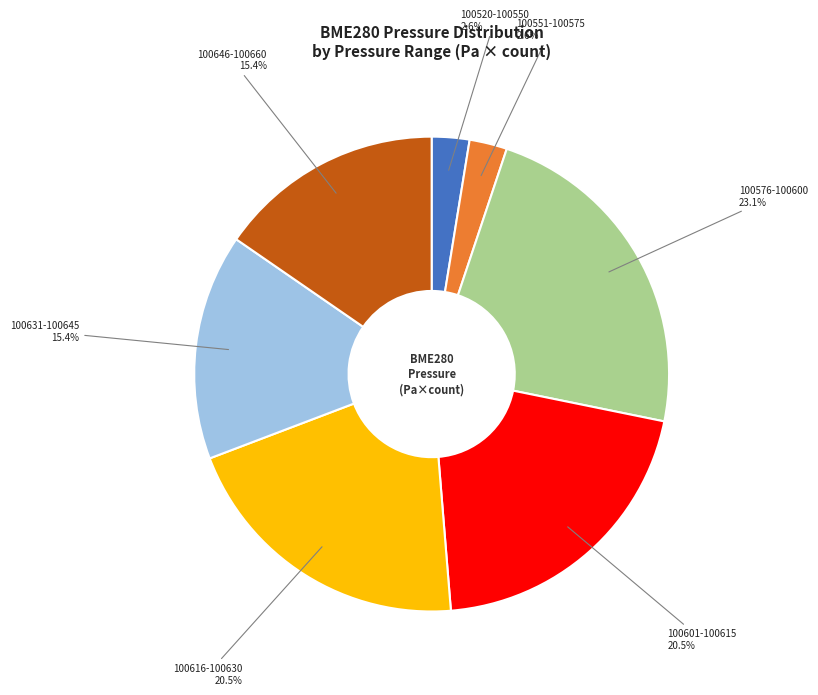

Does any single category account for the majority?

No